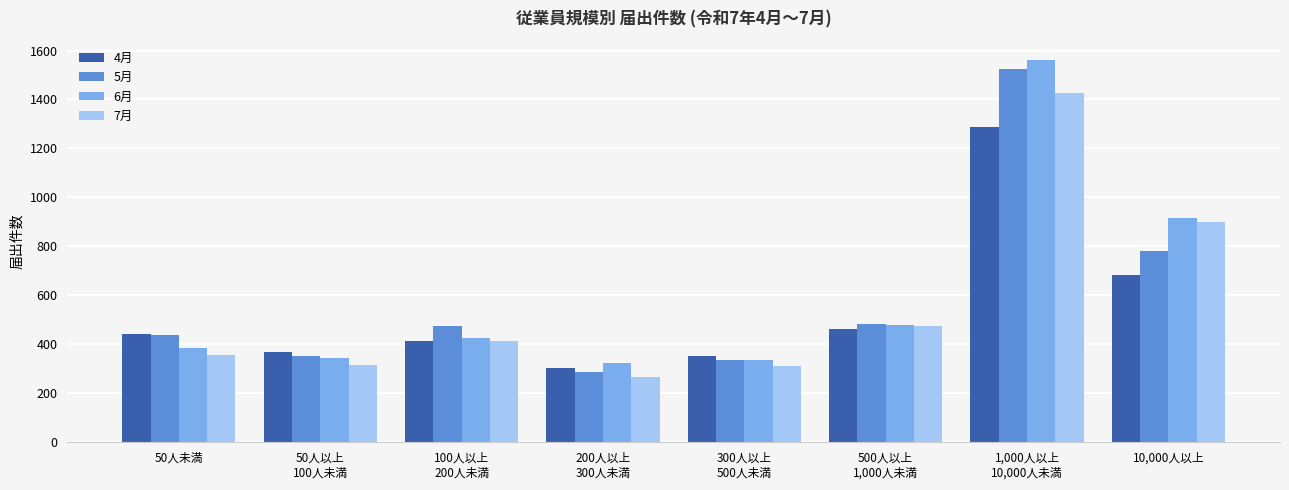

What is the value of the 7月 bar at the 4th from the left?

268